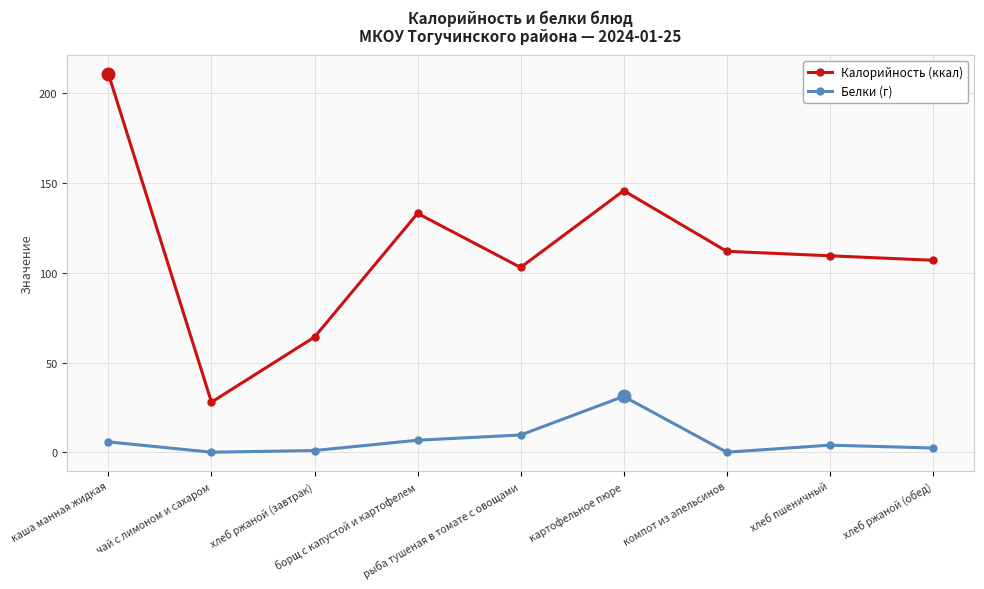

Which category has the lowest value in the Калорийность (ккал) series?

чай с лимоном и сахаром